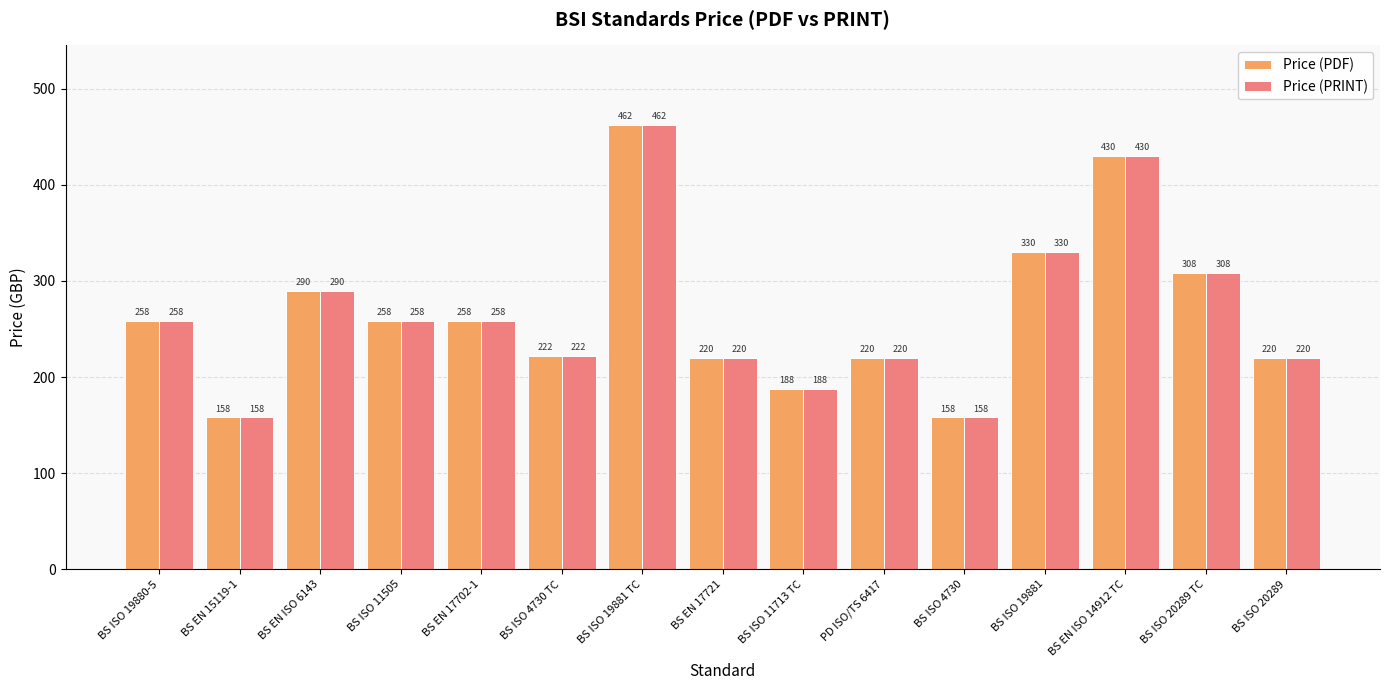

True or false: Price (PRINT) has a value of 220 at BS EN 17721.

True